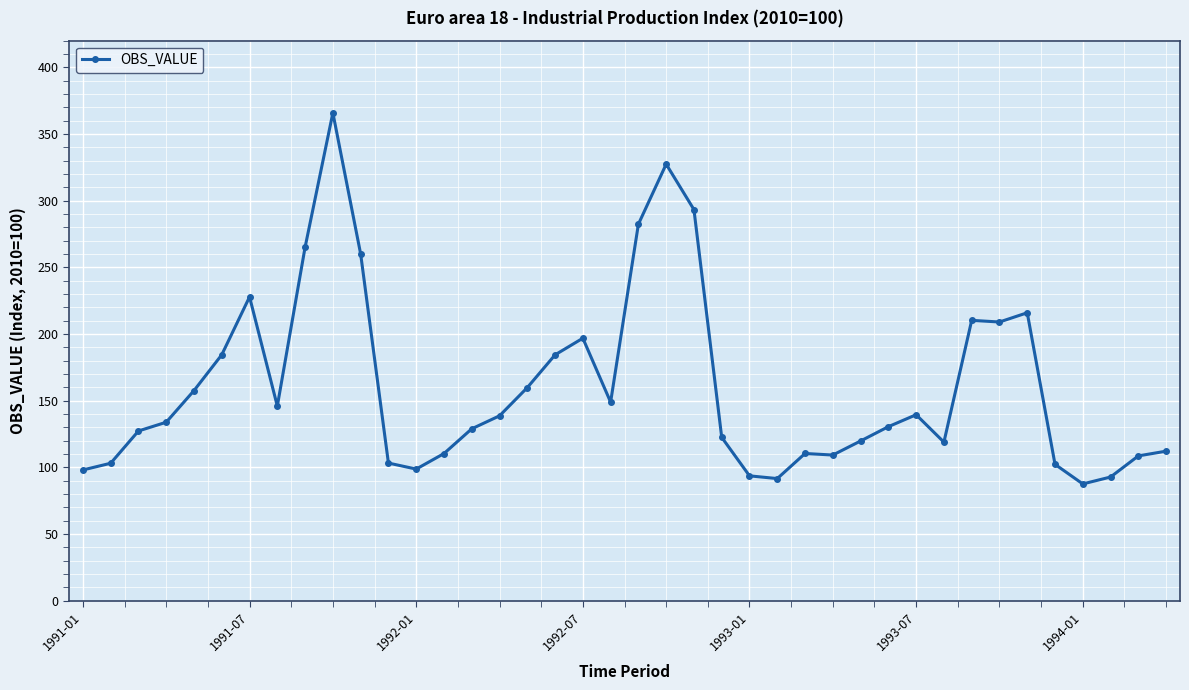

True or false: there are more than 2 points higher than both neighbors.

True